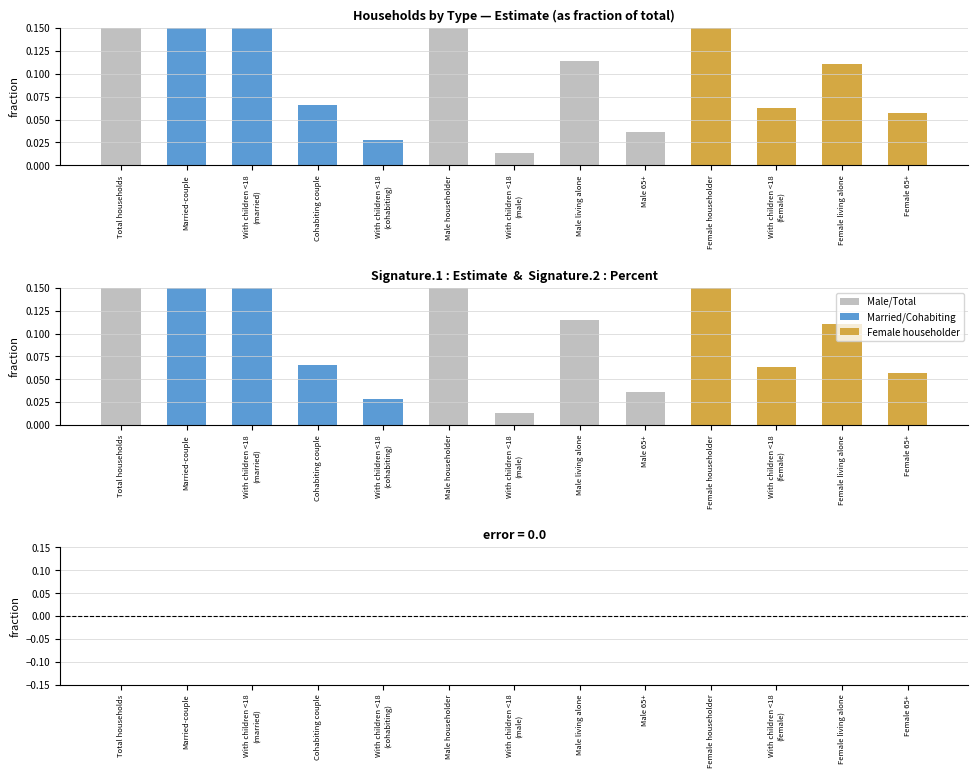

Is the value of error at Female 65+ greater than the value of Estimate at Male 65+?

No